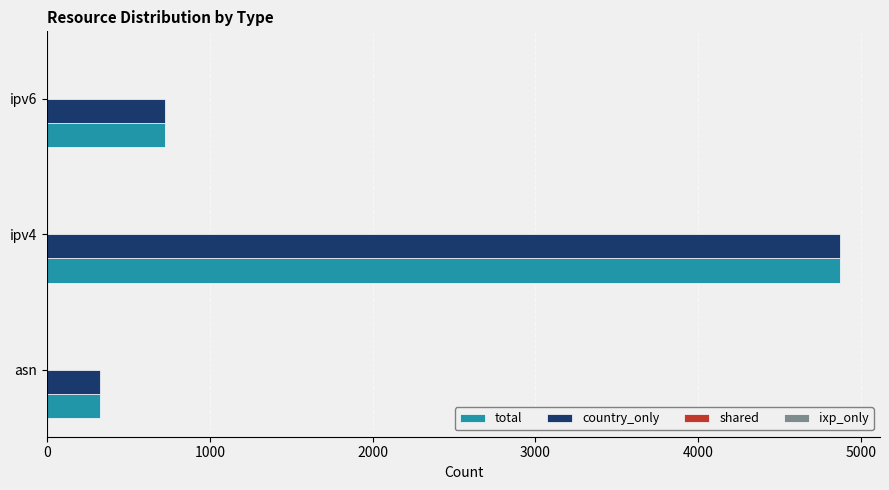

What is the greatest value displayed?

4873